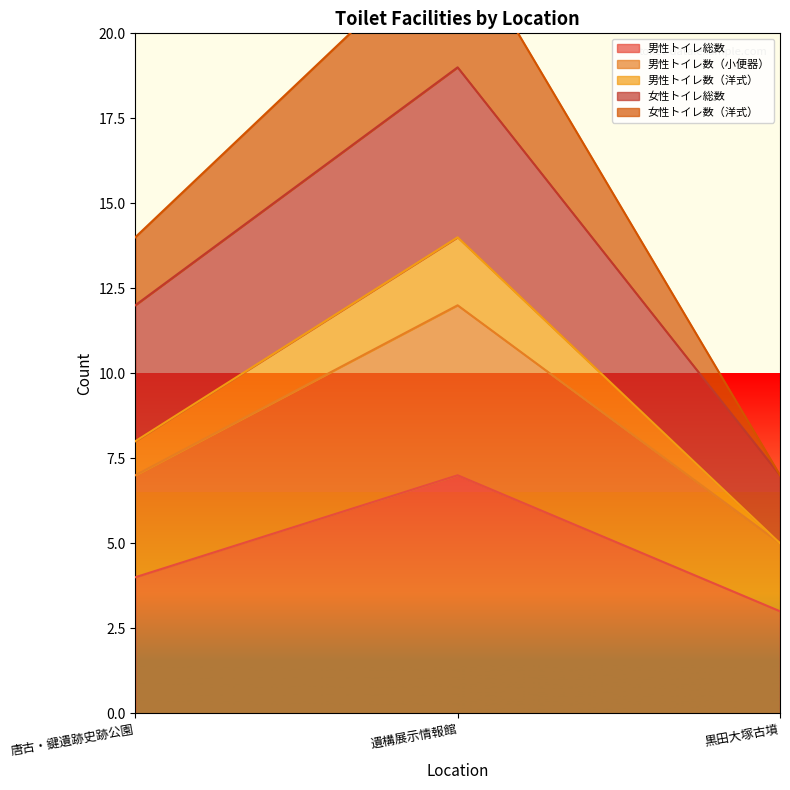

Read the 男性トイレ総数 value at 遺構展示情報館.

7